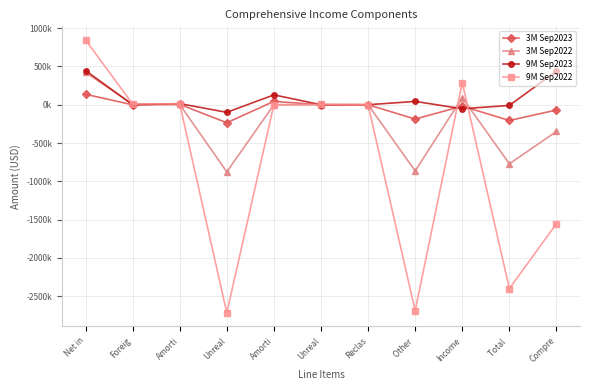

Rank the series by their maximum value, from highest to lowest.

9M Sep2022, 9M Sep2023, 3M Sep2022, 3M Sep2023